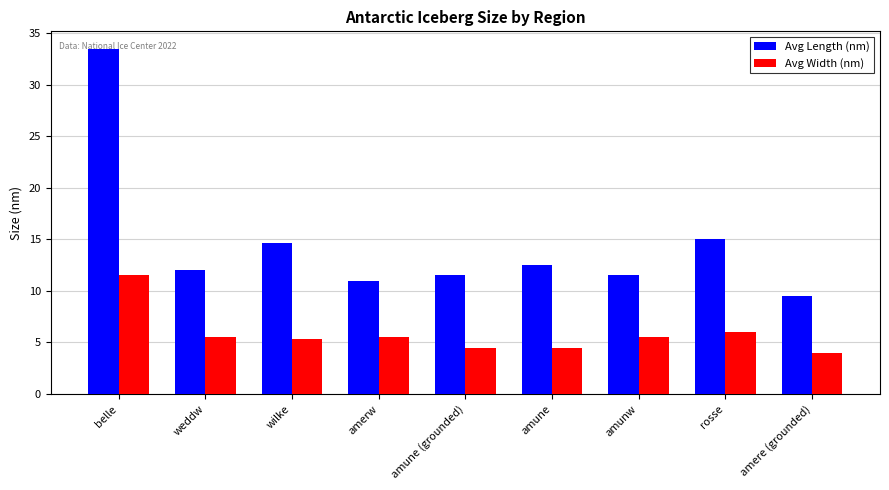

What is the sum of all Avg Length (nm) values?

131.2